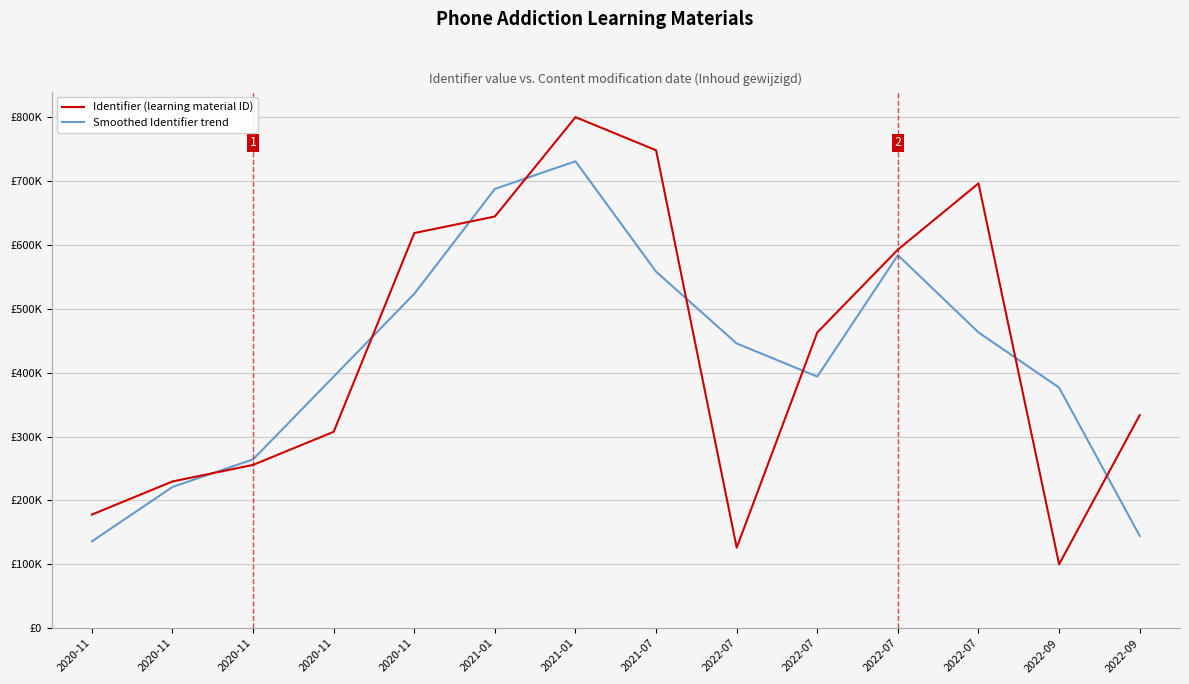

Reading left to right, extract all data points from this chart.

Identifier (learning material ID): 2020-11=177777.8	2020-11=229629.6	2020-11=255555.6	2020-11=307407.4	2020-11=618518.5	2021-01=644444.4	2021-01=800000.0	2021-07=748148.1	2022-07=125925.9	2022-07=462963.0	2022-07=592592.6	2022-07=696296.3	2022-09=100000.0	2022-09=333333.3
Smoothed Identifier trend: 2020-11=135802.5	2020-11=220987.7	2020-11=264197.5	2020-11=393827.2	2020-11=523456.8	2021-01=687654.3	2021-01=730864.2	2021-07=558024.7	2022-07=445679.0	2022-07=393827.2	2022-07=583950.6	2022-07=462963.0	2022-09=376543.2	2022-09=144444.4